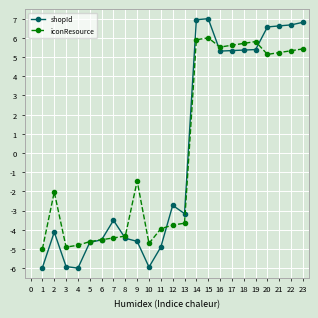

Which series has the largest range (max minus min)?

shopId